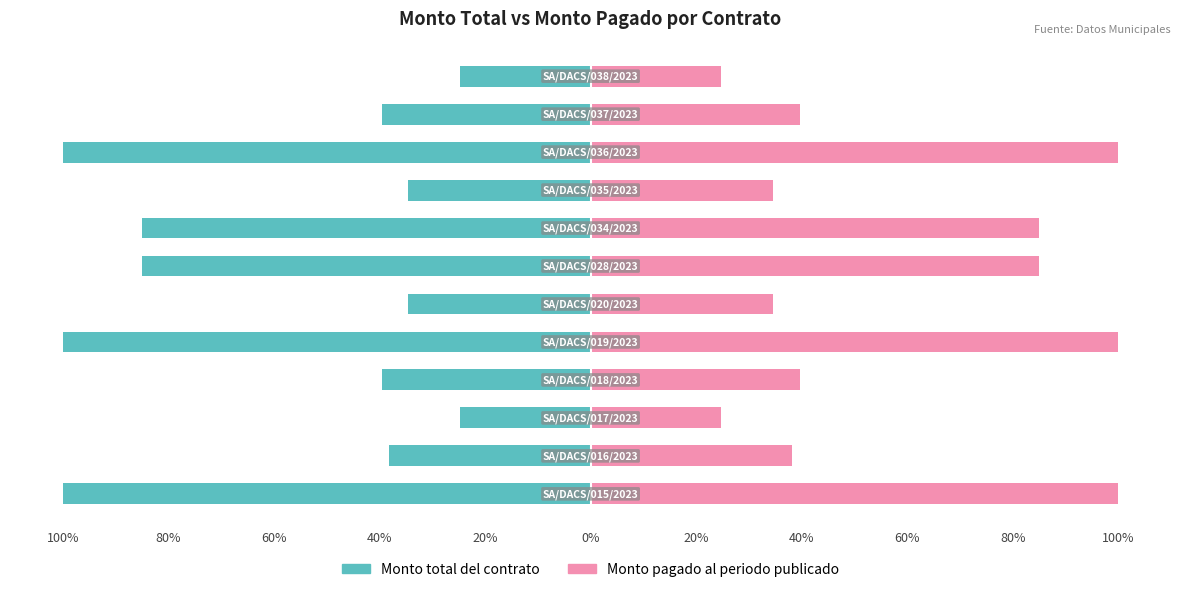

Which series has the largest total across all categories?

Monto pagado al periodo publicado